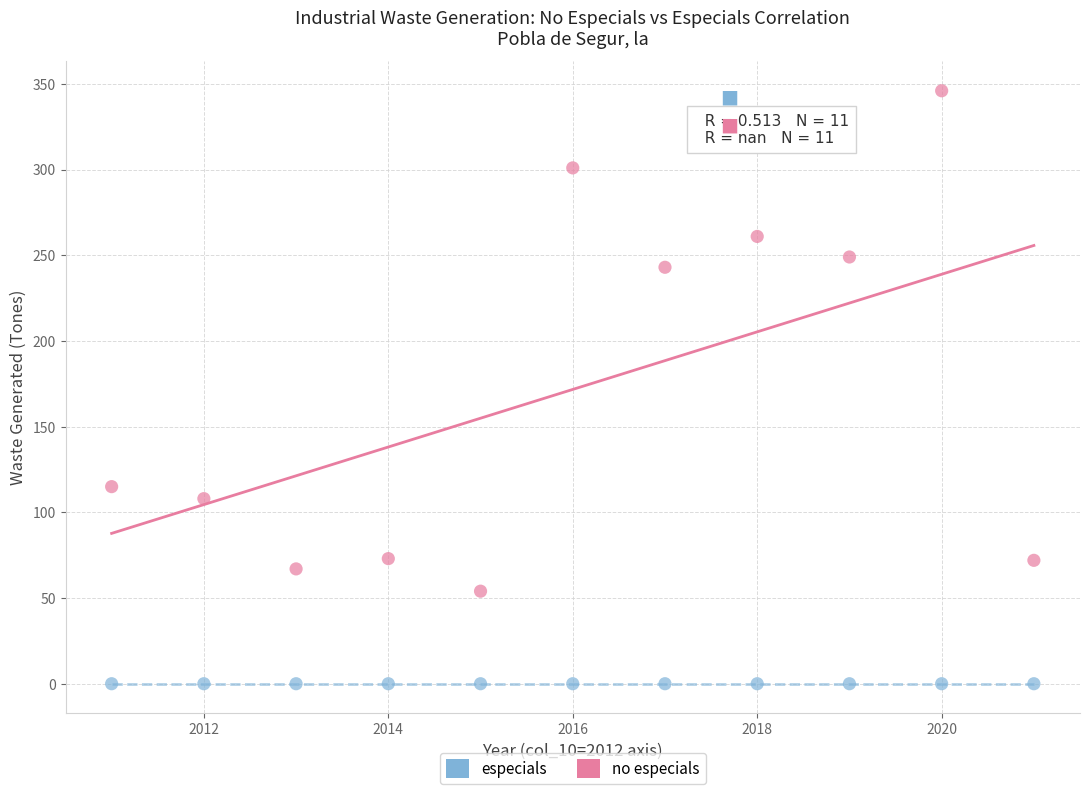

Which series contains the lowest Y value?

especials